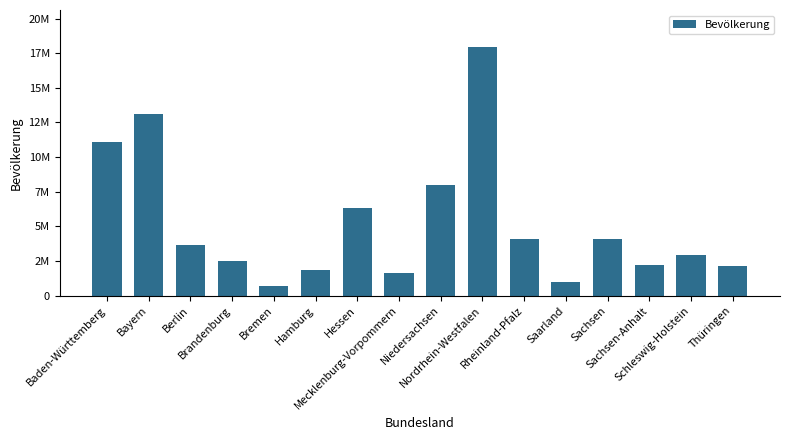

What is the label of the 1st bar from the left?

Baden-Württemberg